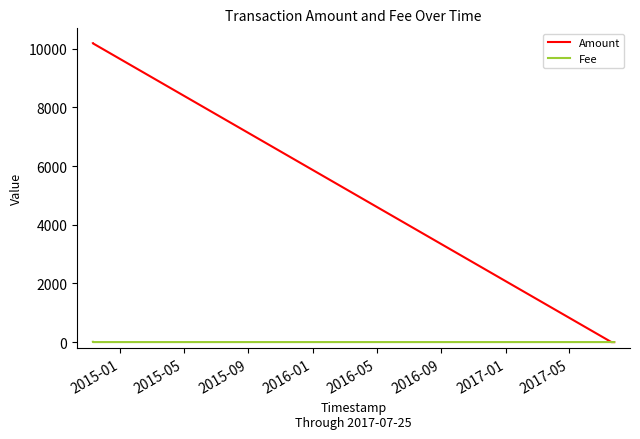

List the series in order of their overall mean, highest first.

Amount, Fee